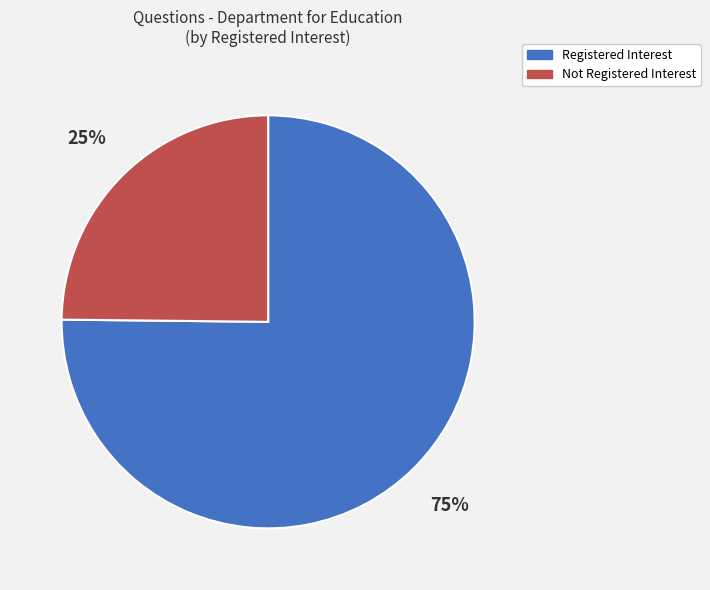

Does any single category account for the majority?

Yes